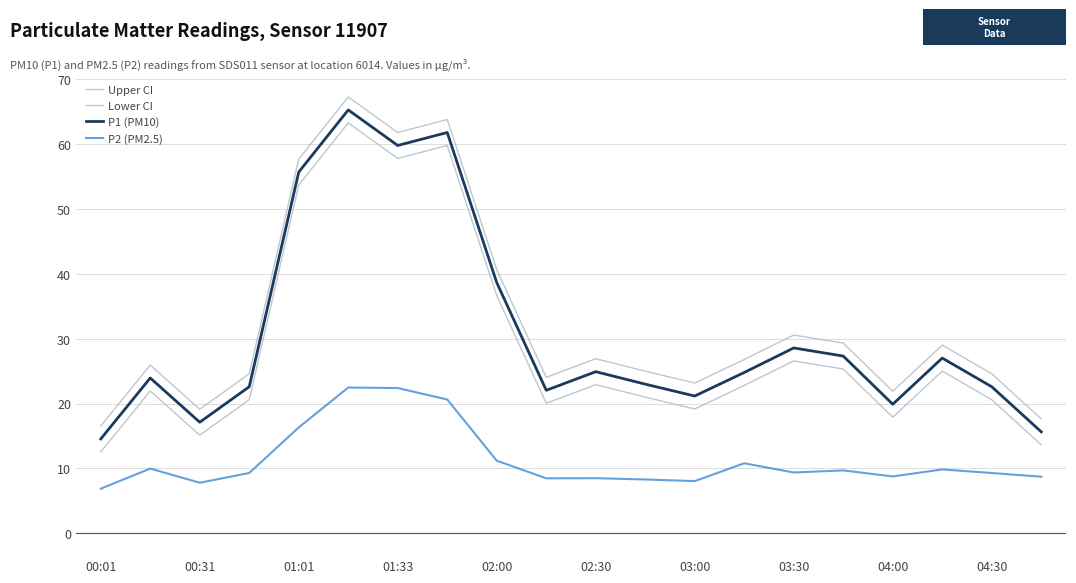

True or false: Upper CI has more than 1 interior local peaks.

True